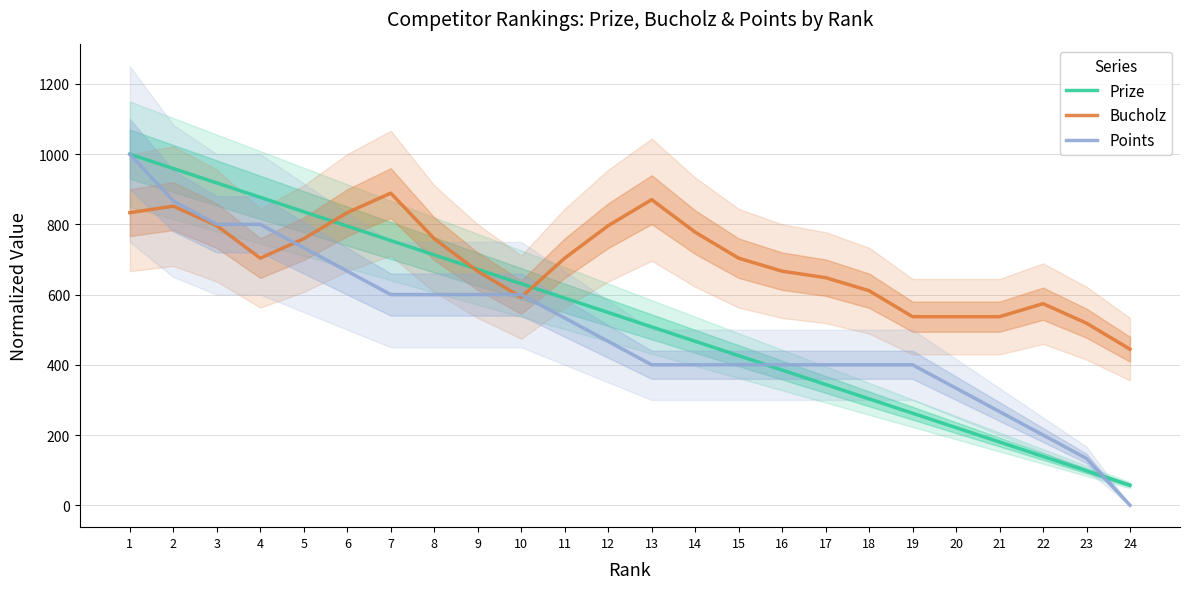

True or false: Bucholz has more than 1 points higher than both neighbors.

True